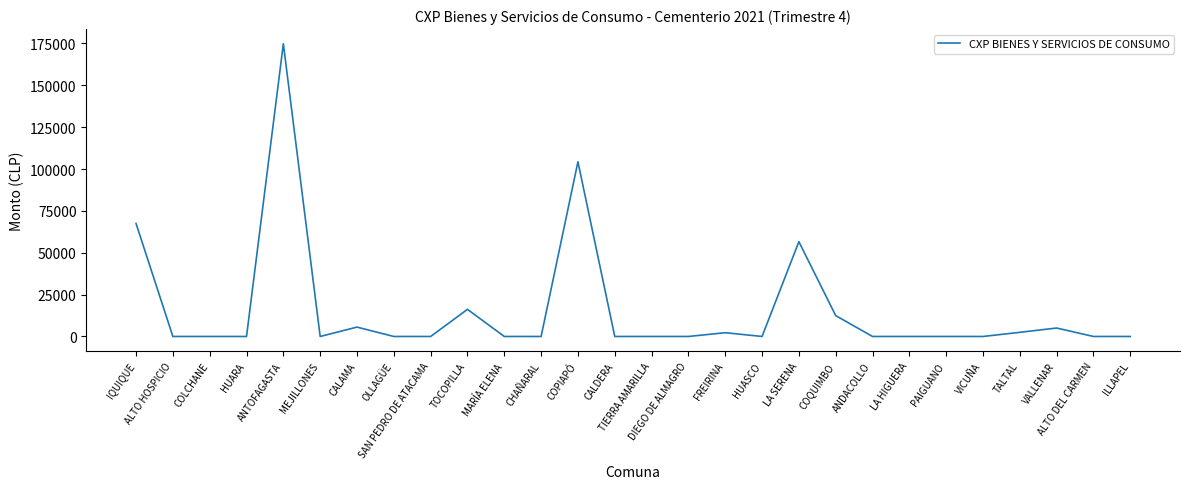

True or false: the data shows 75484 at PAIGUANO.

False